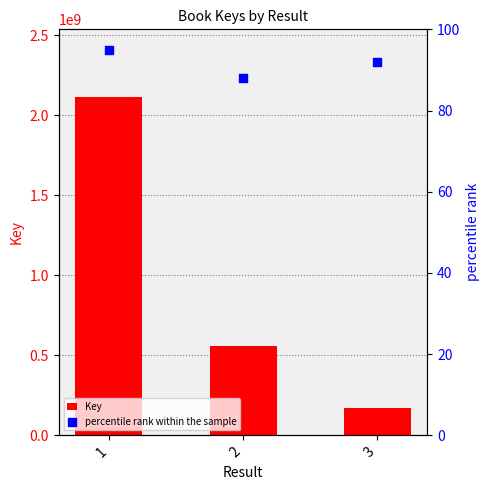

Which series has the largest Y range (max minus min)?

Key